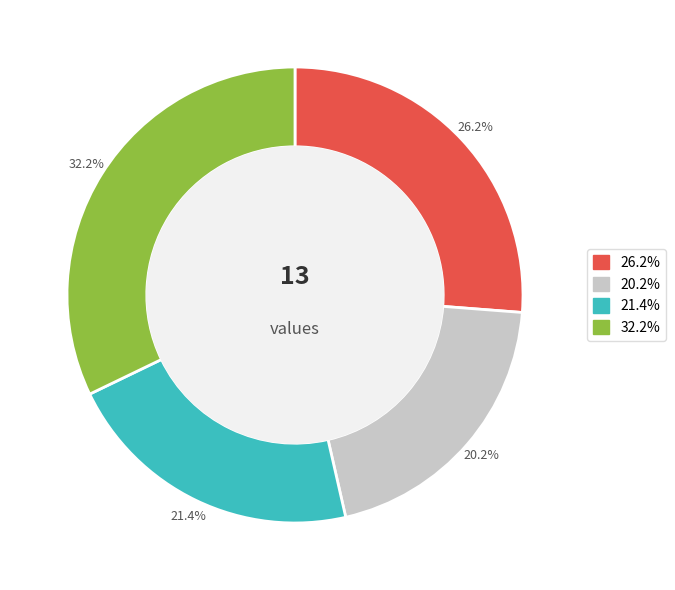

Does any single category account for the majority?

No